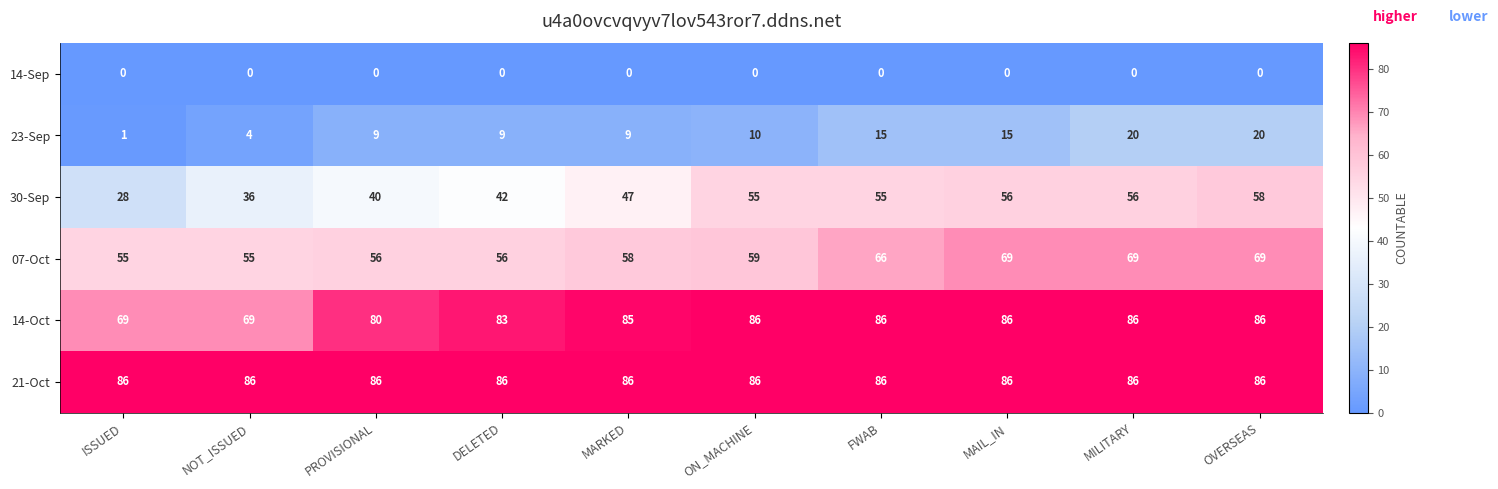

Which series changed the most between FWAB and OVERSEAS?

23-Sep